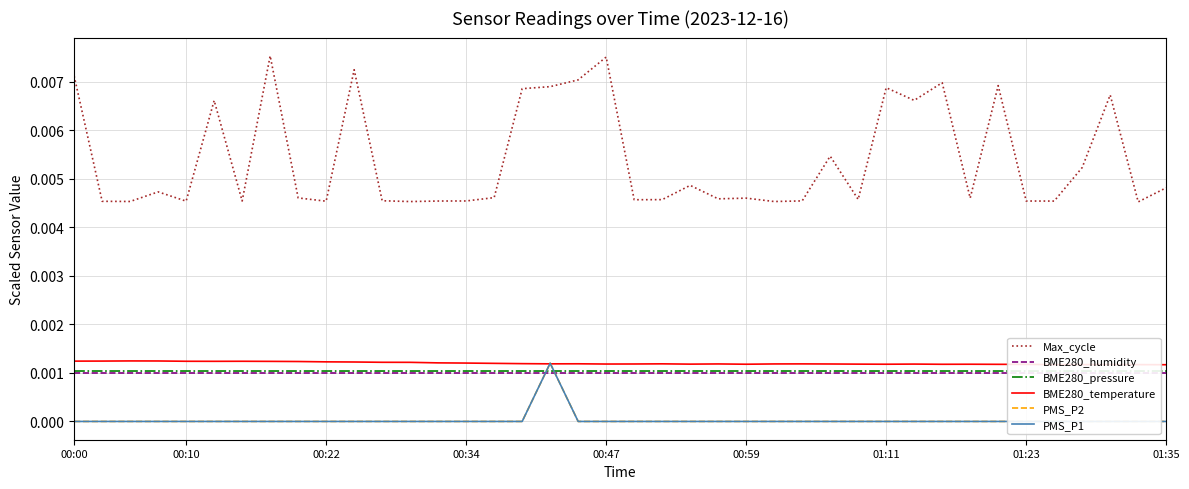

True or false: Max_cycle and BME280_temperature intersect in this chart.

False